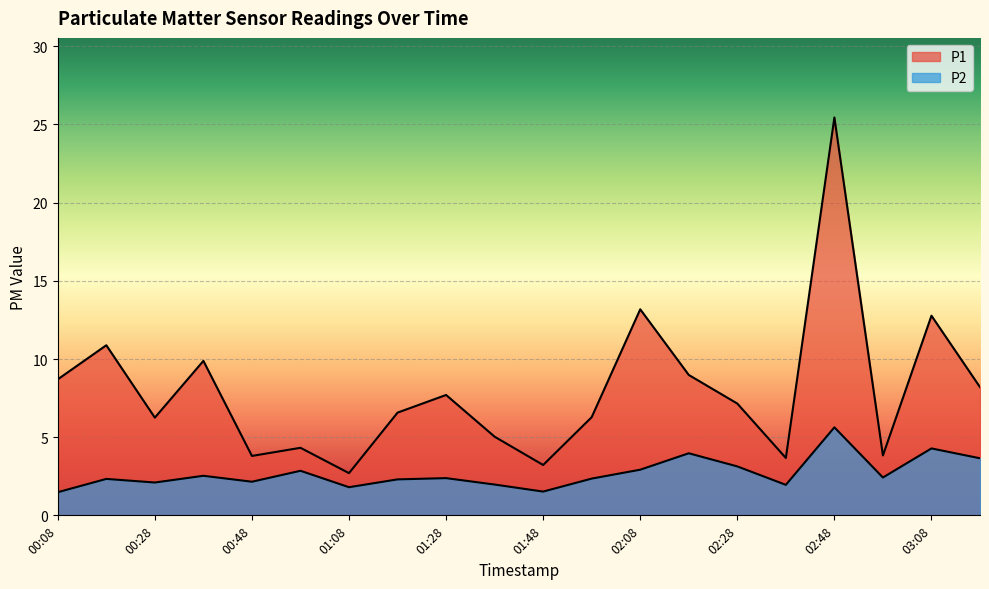

Rank the series by their maximum value, from highest to lowest.

P1, P2